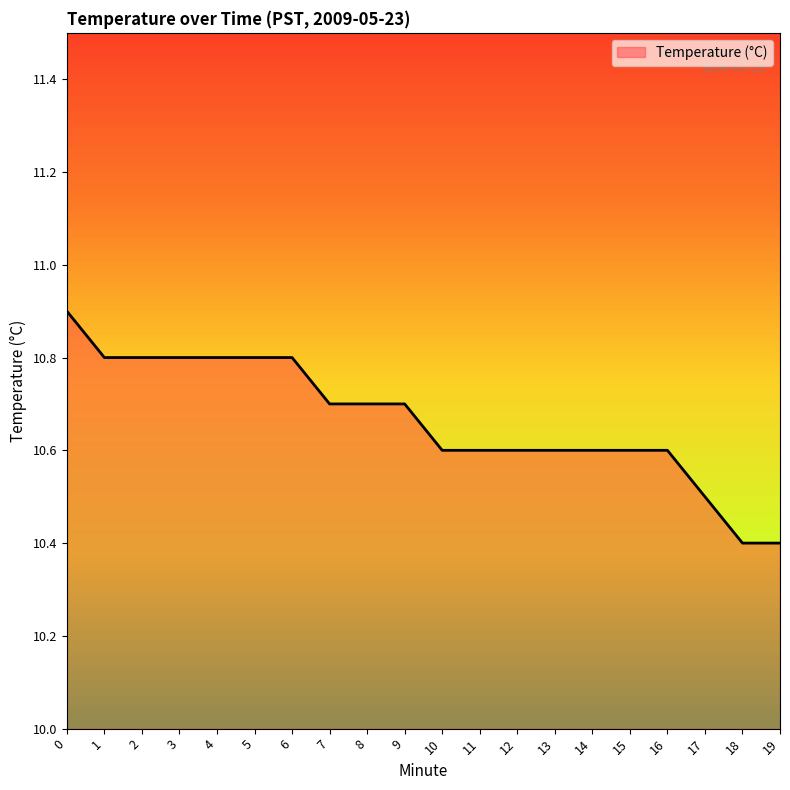

What is the difference between the maximum and second lowest values?

0.5